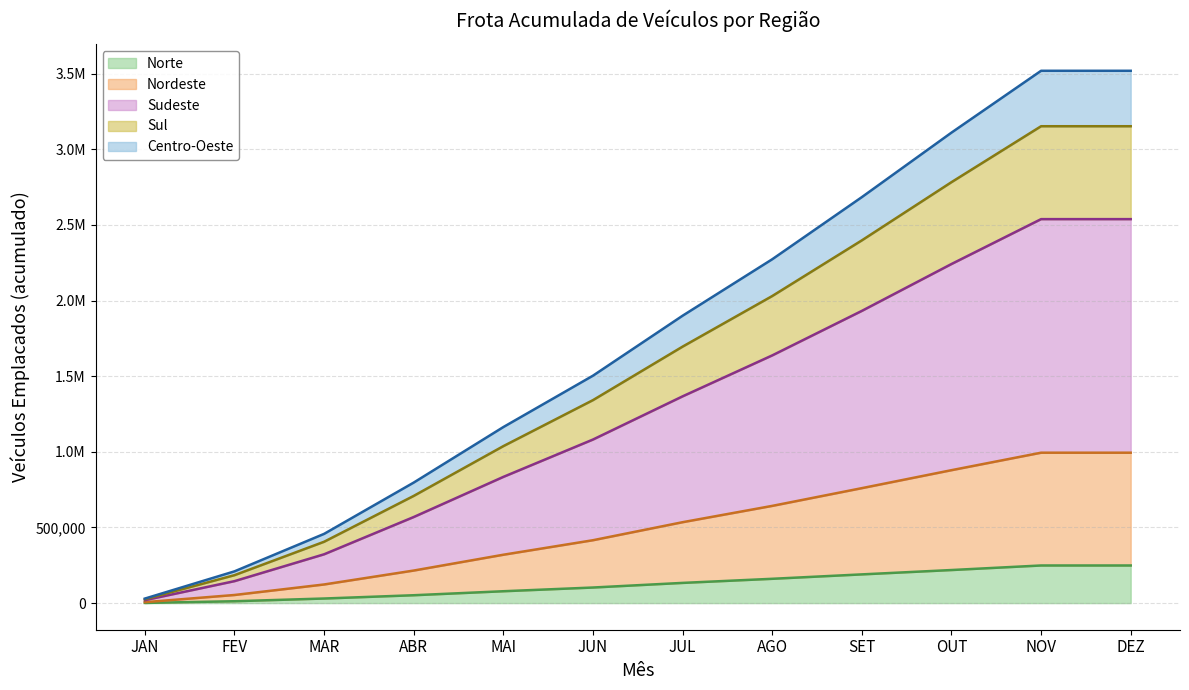

At which label is Sul closest to 1589115?

JUL